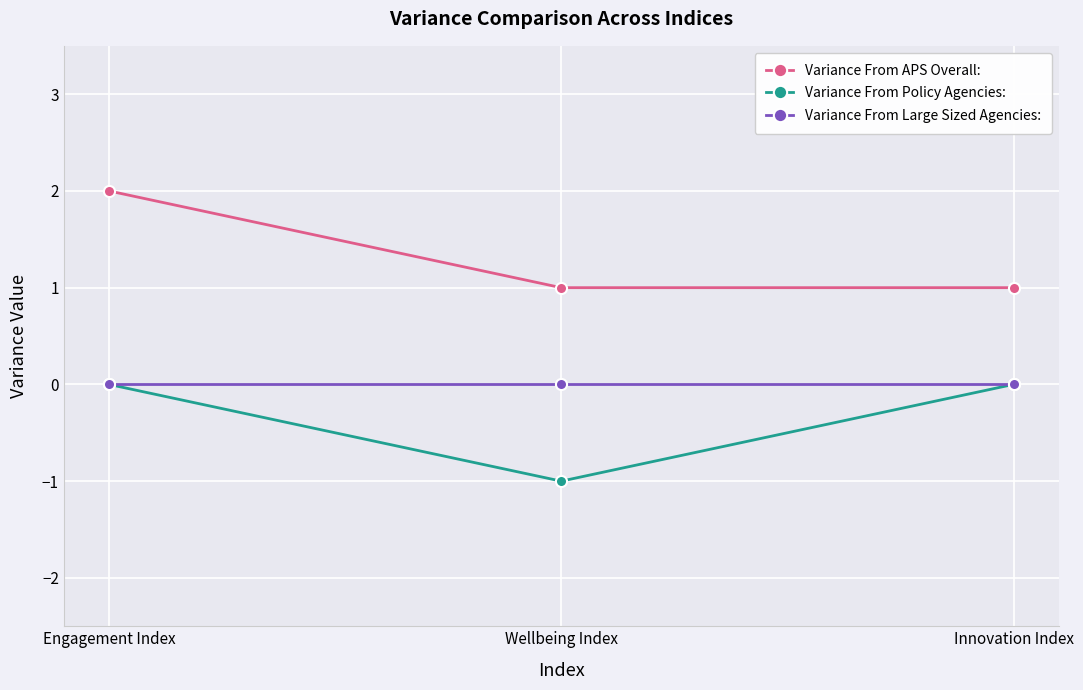

The value of Variance From Policy Agencies: at Engagement Index is 1. True or false?

False